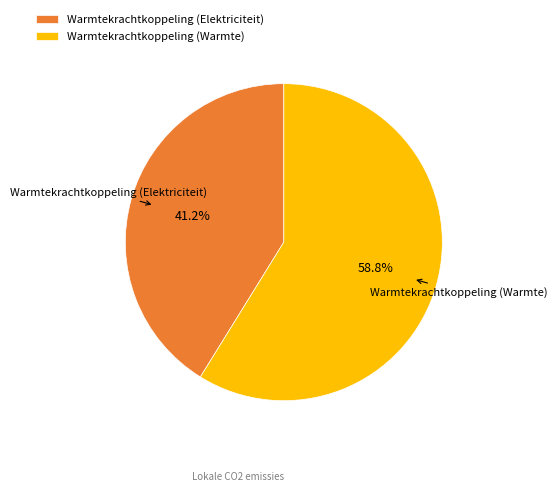

Approximately how many times larger is the value at Warmtekrachtkoppeling (Elektriciteit) compared to Warmtekrachtkoppeling (Warmte)?

0.7